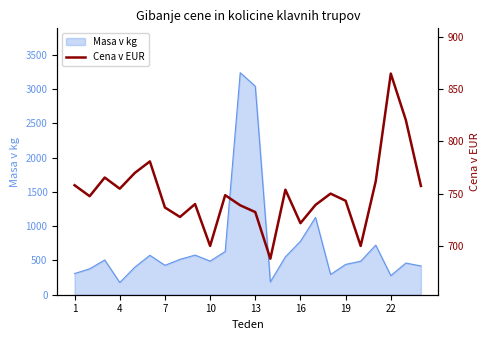

What is the lowest value of the Masa v kg series?

178